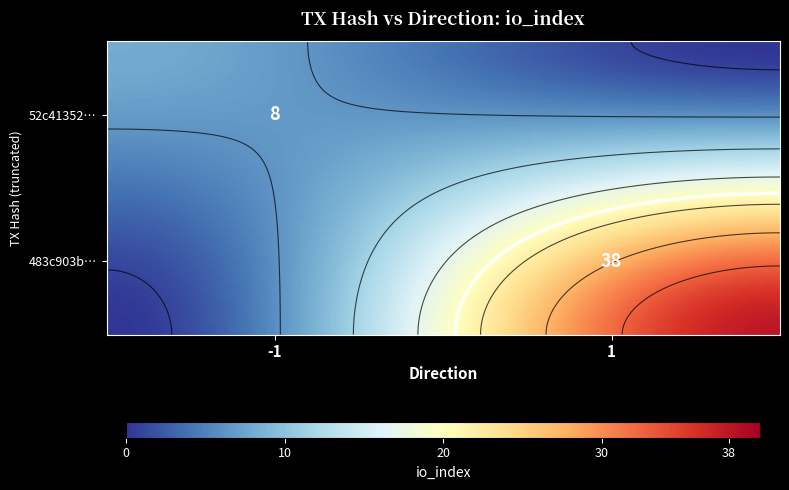

What is the total value across all series at io_index?

46